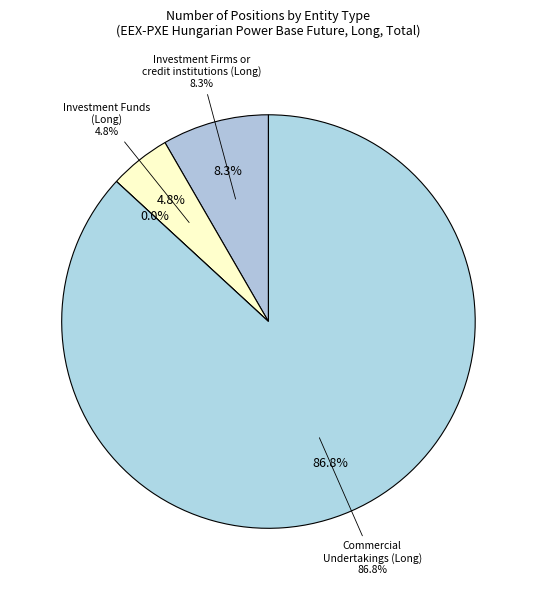

Is Other Financial
Institutions (Long) the majority of the pie?

No